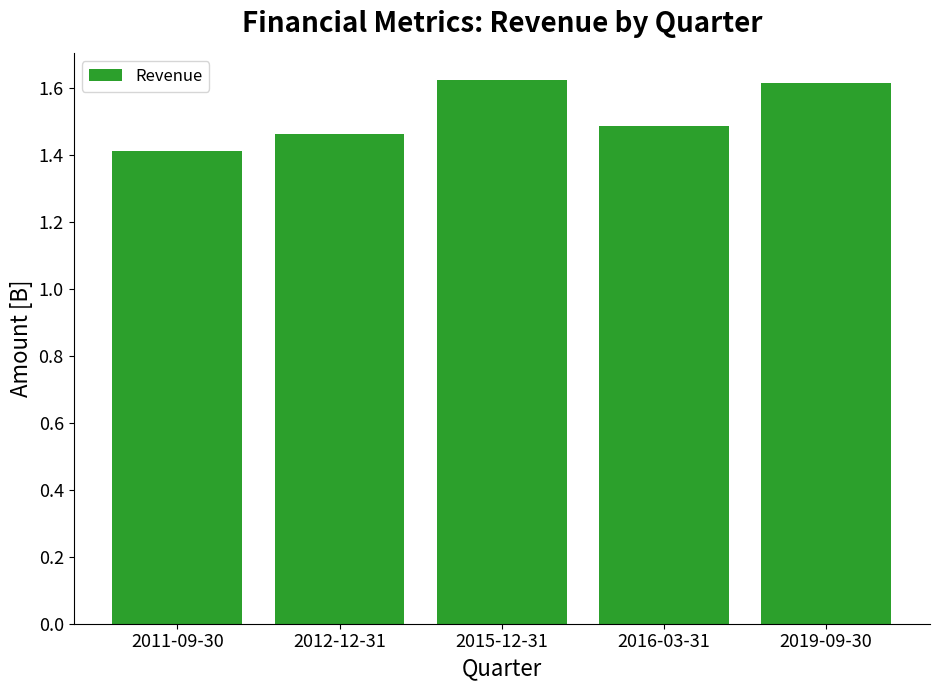

The chart shows a value of 2.6 at 2019-09-30. True or false?

False